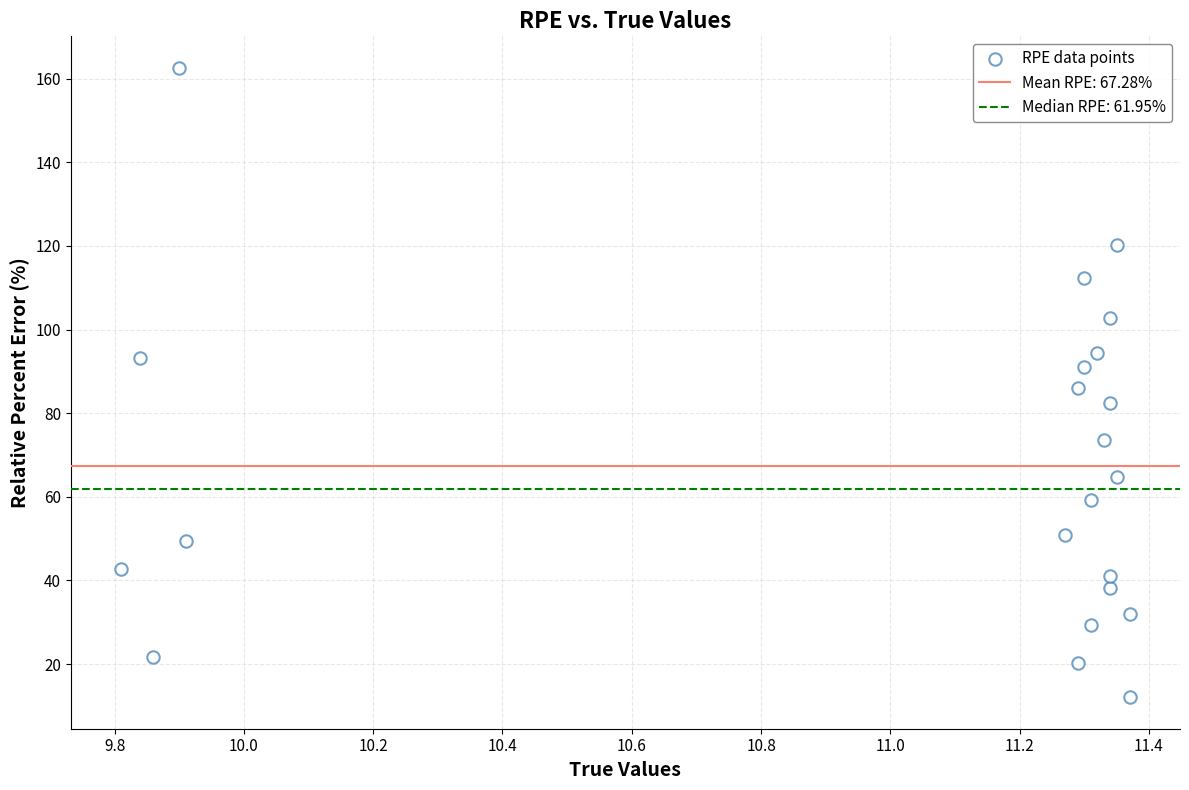

What is the range of X values (max minus min)?

1.6